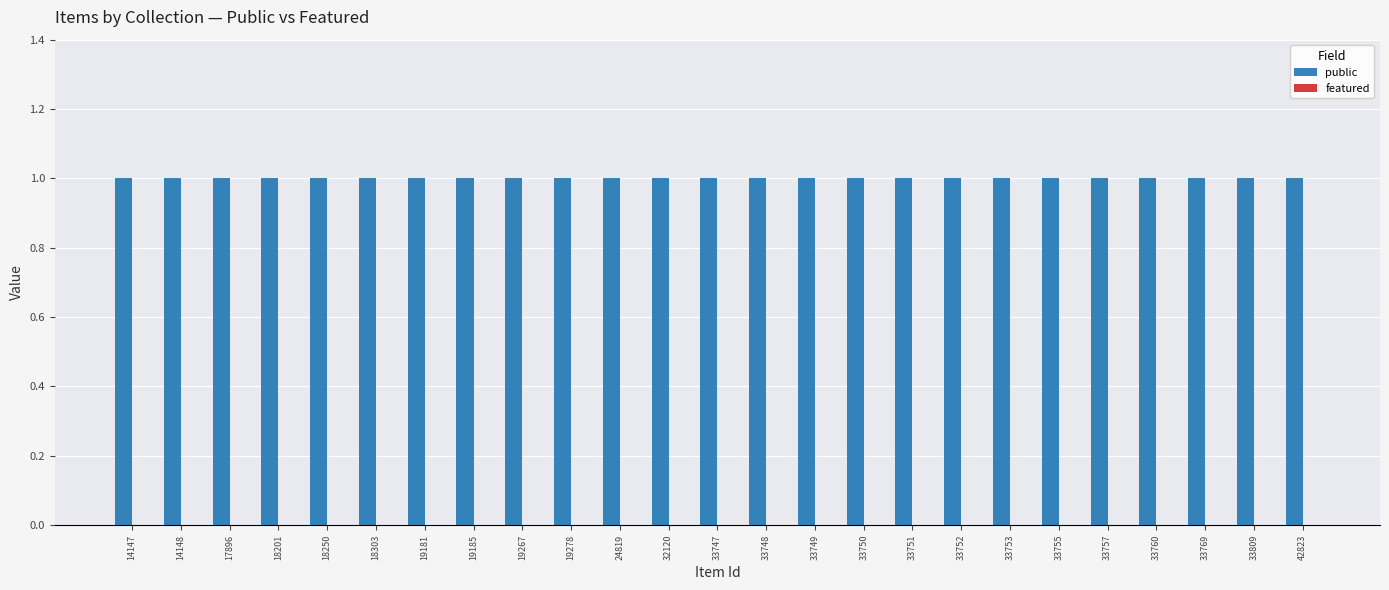

Reading left to right, extract all data points from this chart.

public: 14147=1	14148=1	17896=1	18201=1	18250=1	18303=1	19181=1	19185=1	19267=1	19278=1	24819=1	32120=1	33747=1	33748=1	33749=1	33750=1	33751=1	33752=1	33753=1	33755=1	33757=1	33760=1	33769=1	33809=1	42823=1
featured: 14147=0	14148=0	17896=0	18201=0	18250=0	18303=0	19181=0	19185=0	19267=0	19278=0	24819=0	32120=0	33747=0	33748=0	33749=0	33750=0	33751=0	33752=0	33753=0	33755=0	33757=0	33760=0	33769=0	33809=0	42823=0